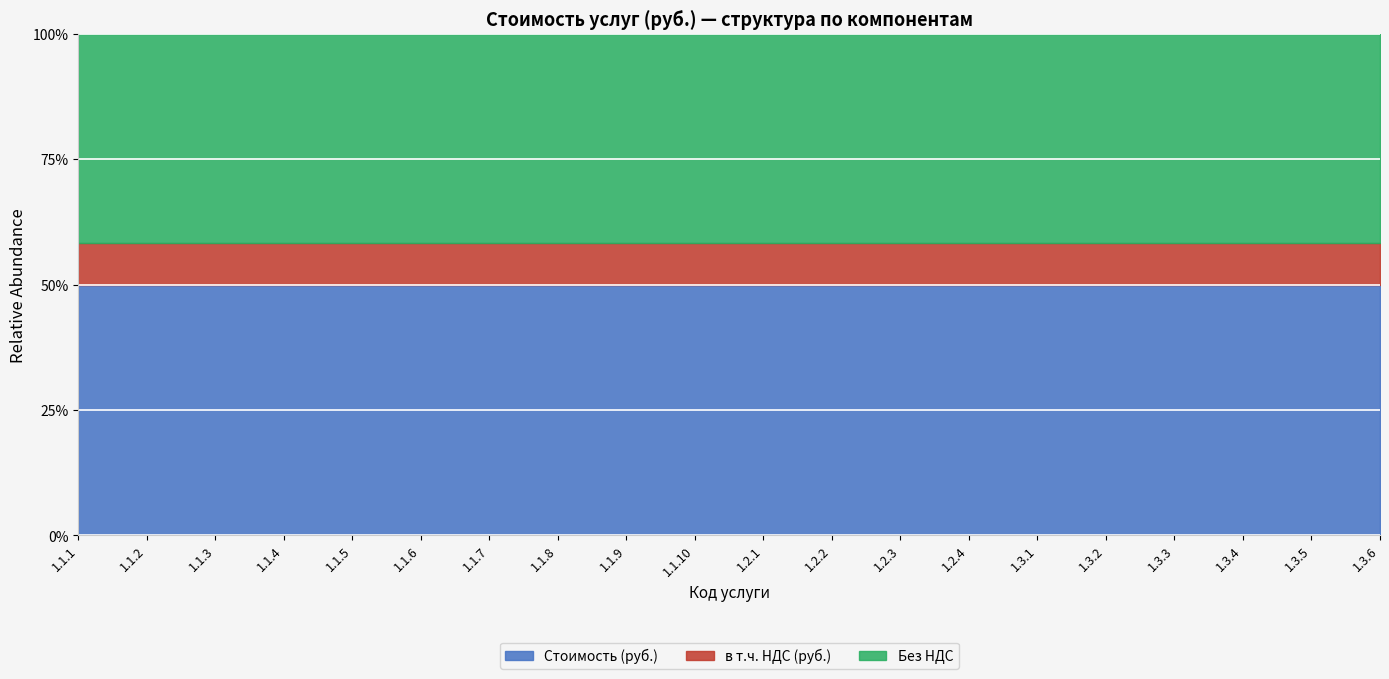

Between 1.3.4 and 1.3.1, which is larger?

1.3.4